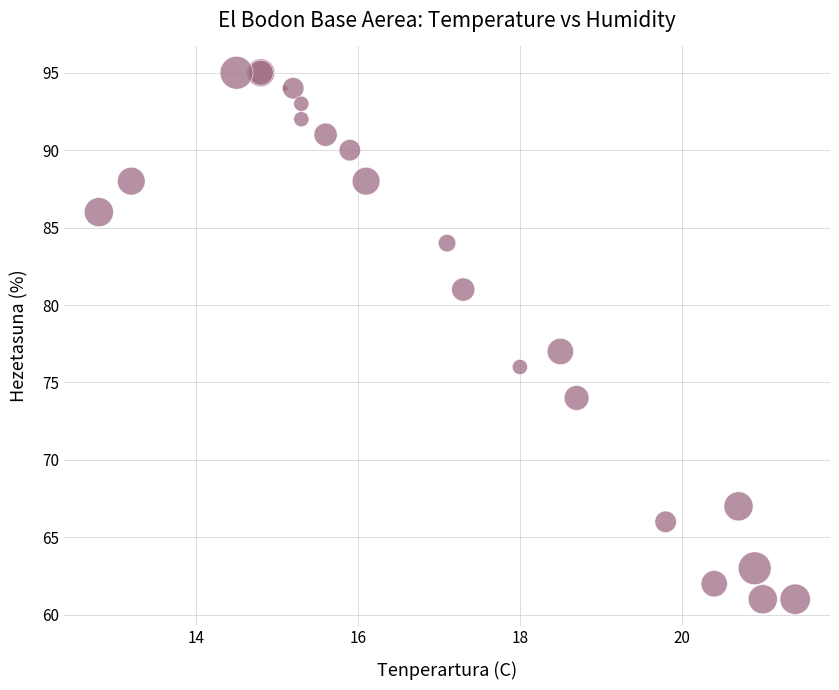

What Y value in the scatter plot is closest to 78?

77